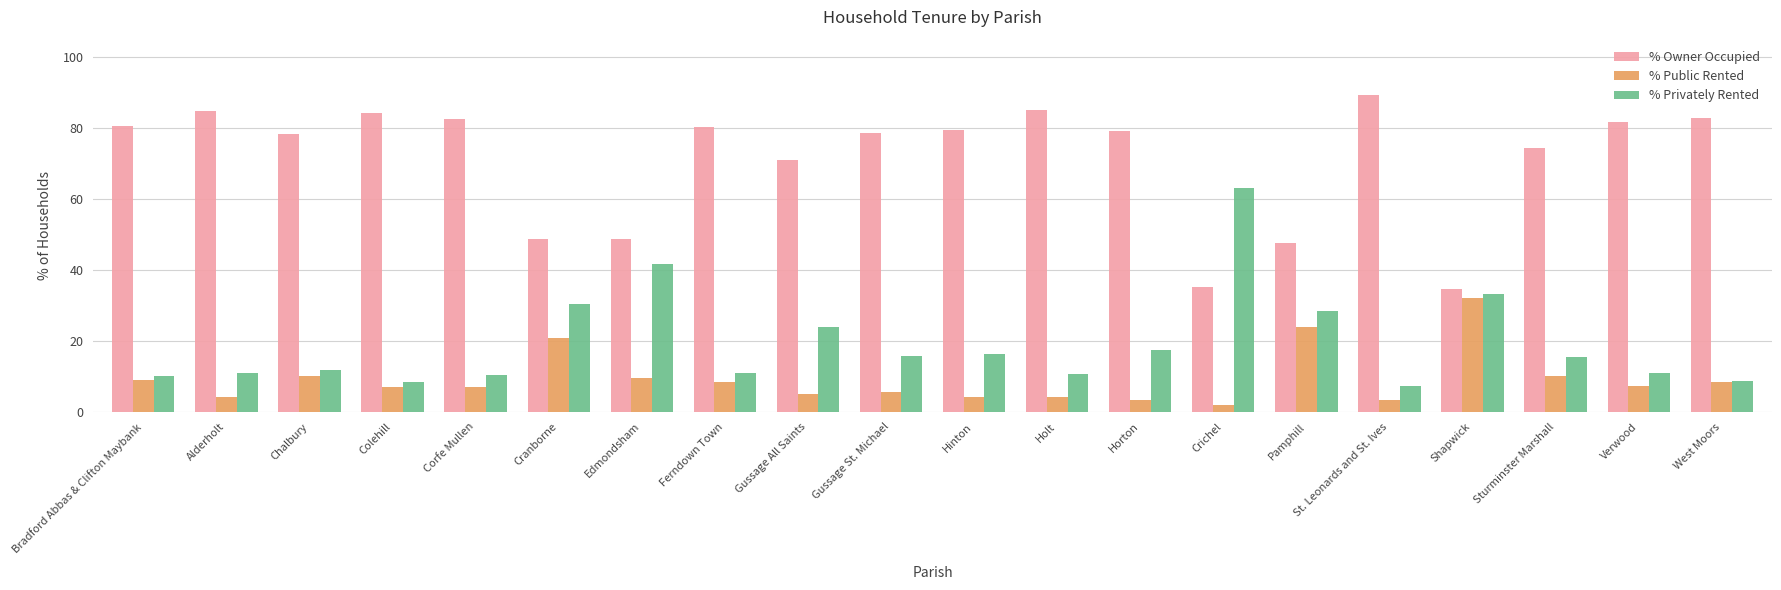

At how many categories does at least one series exceed 7?

20